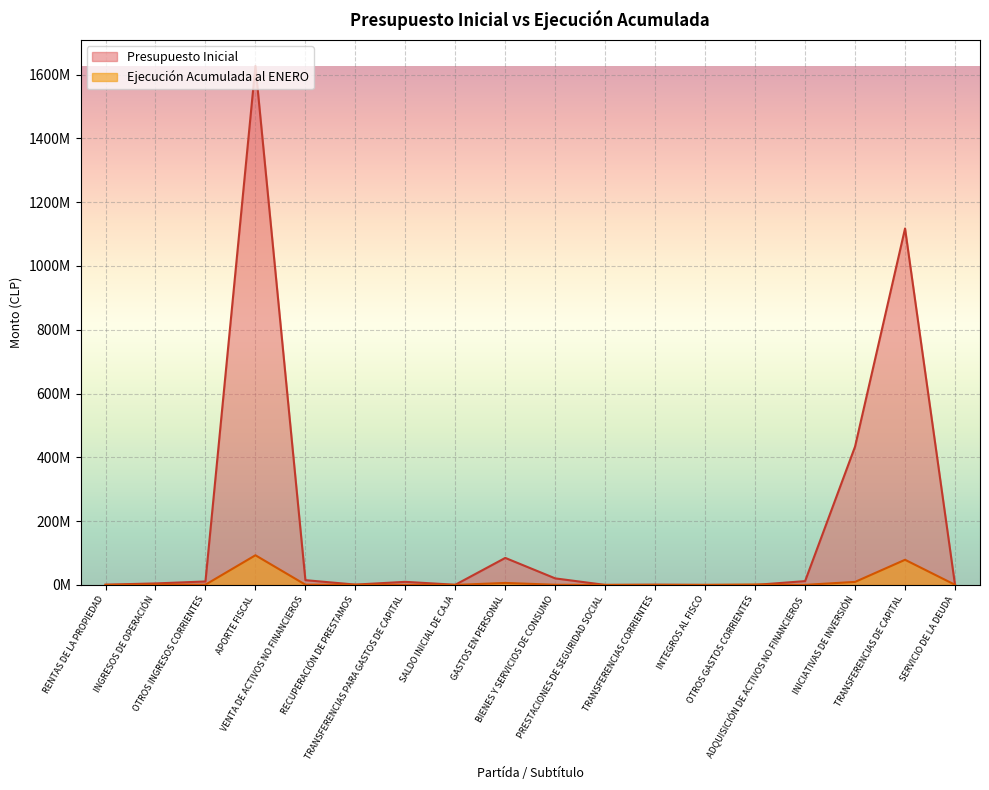

What is the difference between the maximum and second lowest values in the Ejecución Acumulada al ENERO series?

92968596